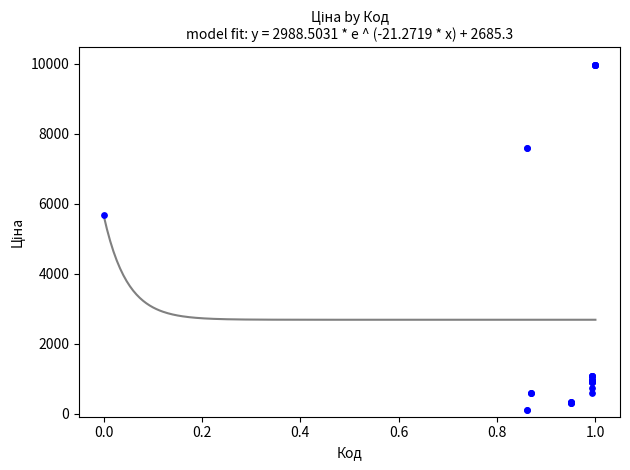

What Y value in the scatter plot is closest to 5044?

5673.8